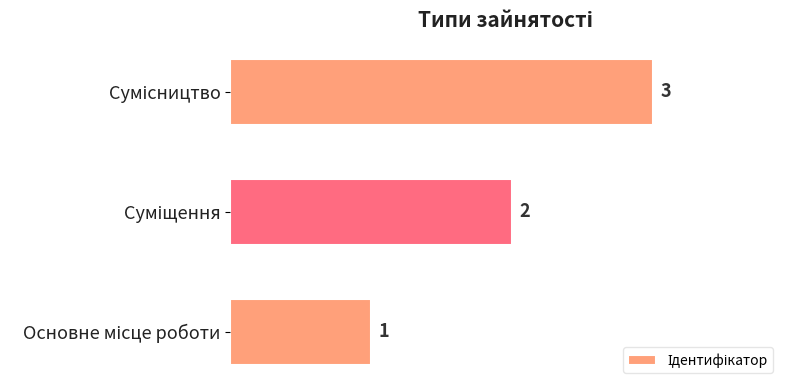

How many values are between 1 and 3?

3